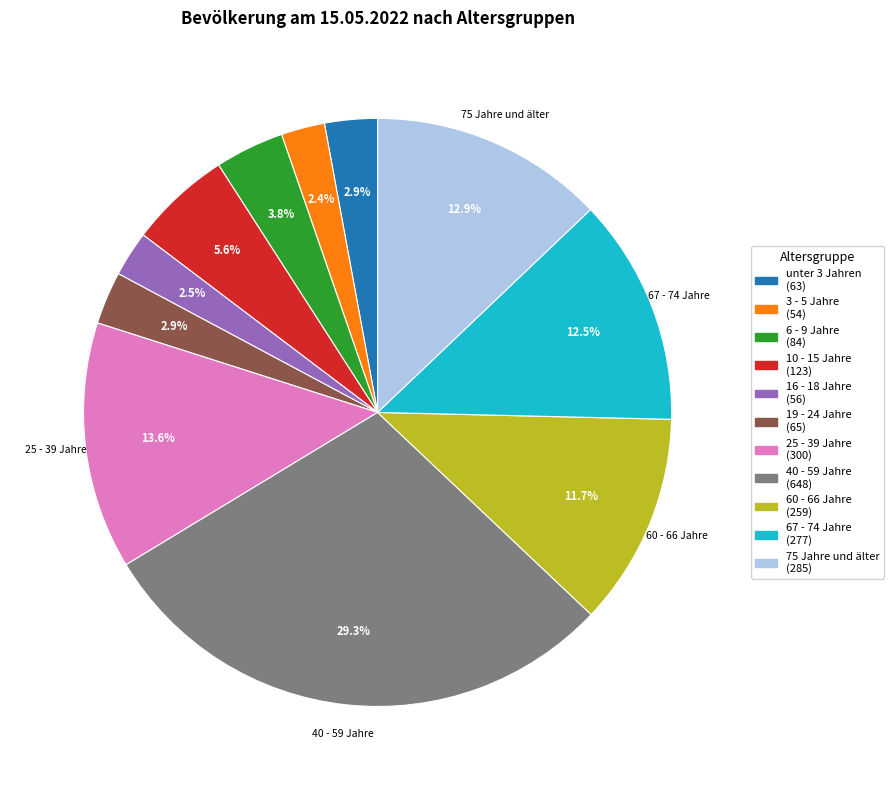

The 60 - 66 Jahre slice represents 4% of the pie. True or false?

False